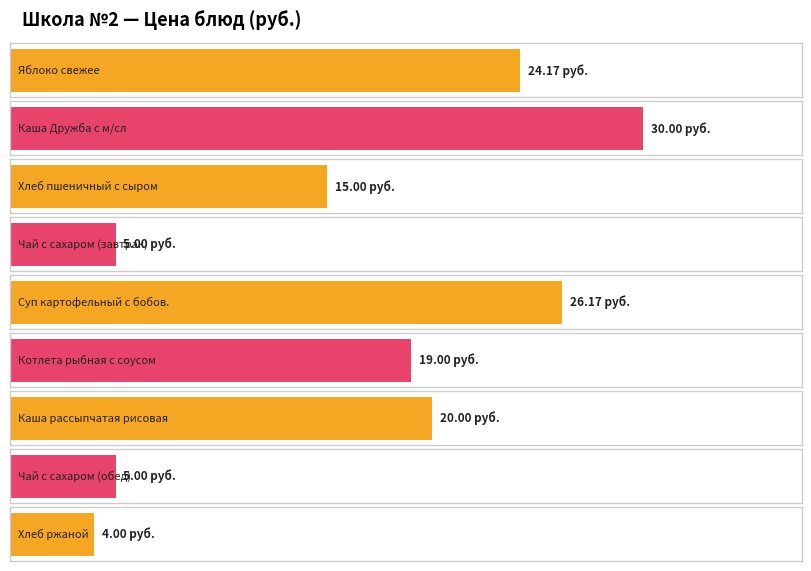

Reading left to right, list all the values displayed in this chart.

24.2	30.0	15.0	5.0	26.2	19.0	20.0	5.0	4.0